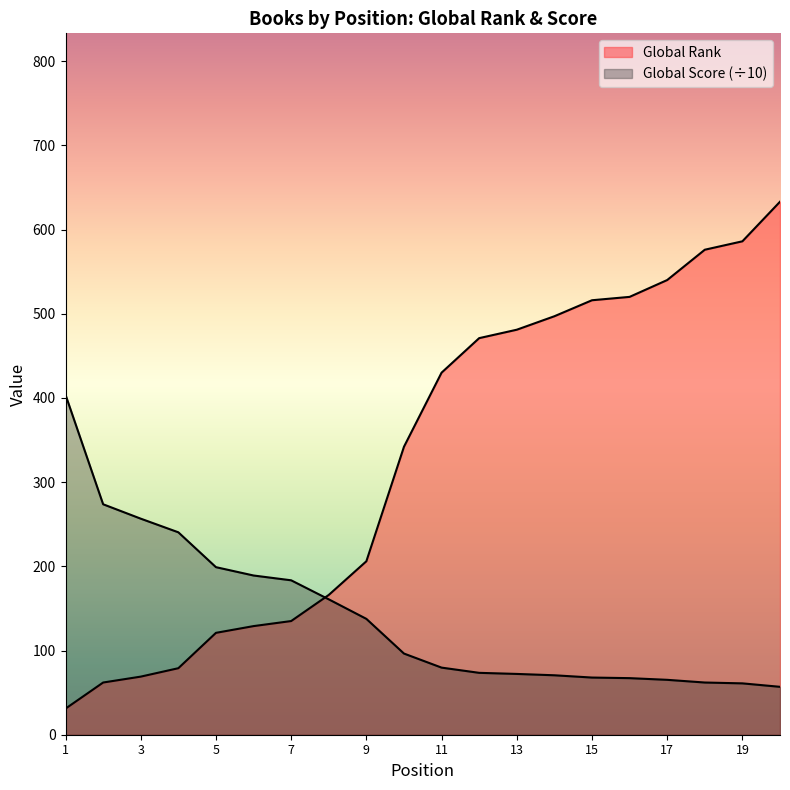

Rank the series at 15 from lowest to highest value.

Global Score, Global Rank